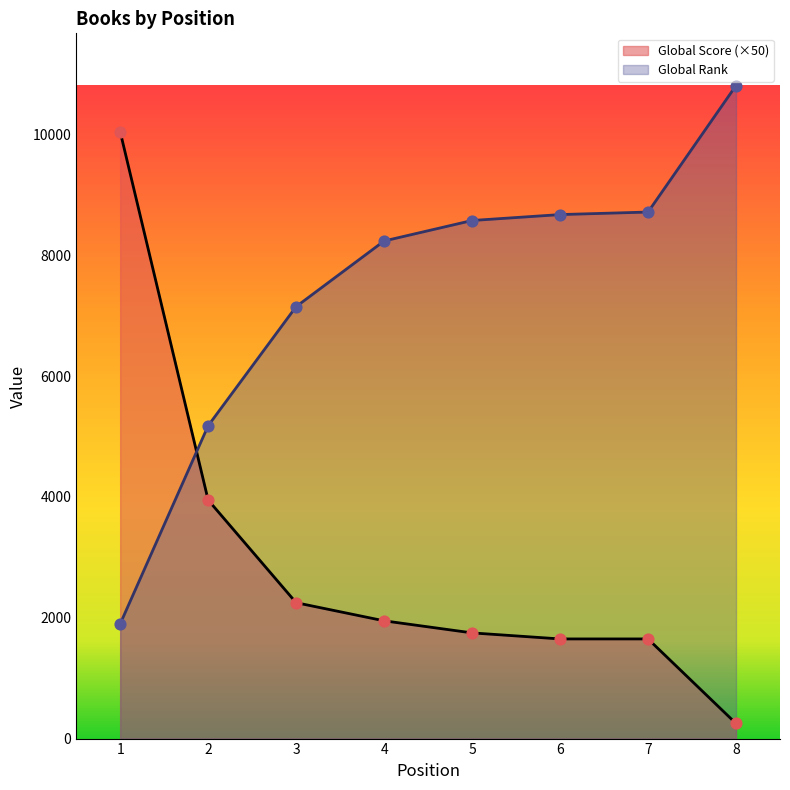

Which series has the largest total across all categories?

Global Rank